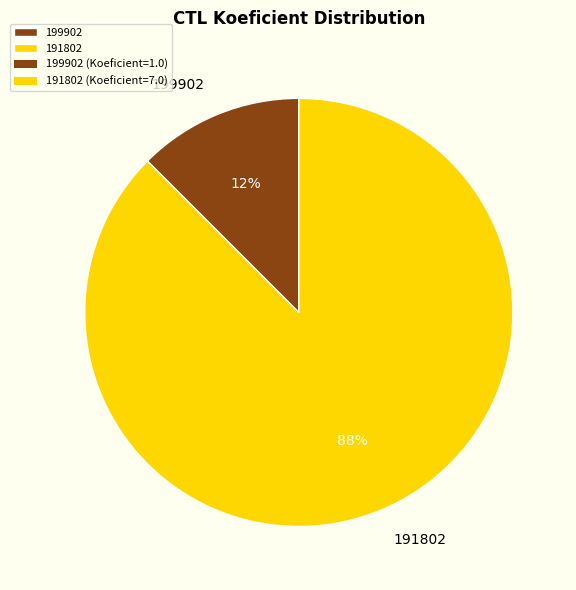

Does any single category account for the majority?

Yes